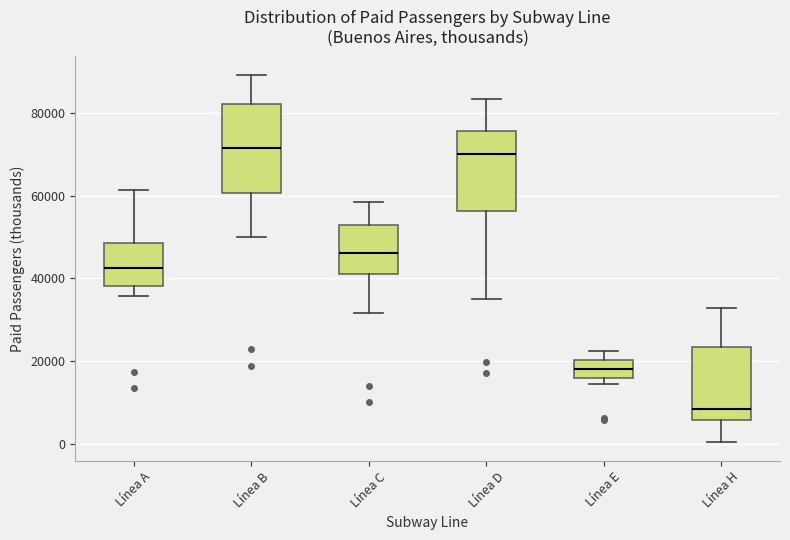

Where is the upper edge of the box for Línea E on the y-axis? The values are not printed on the chart, so give them approximately, as read against the axis.

20000